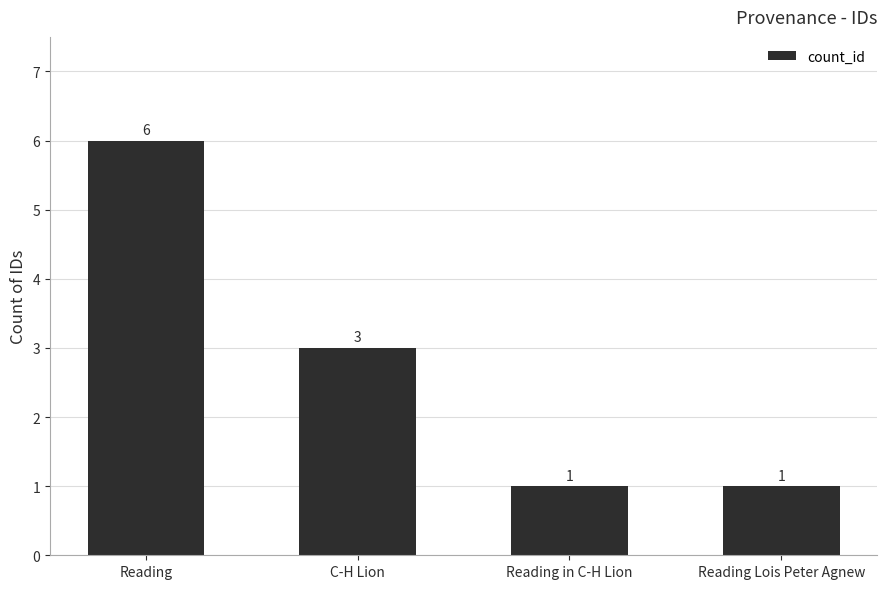

Between Reading and C-H Lion, which is larger?

Reading